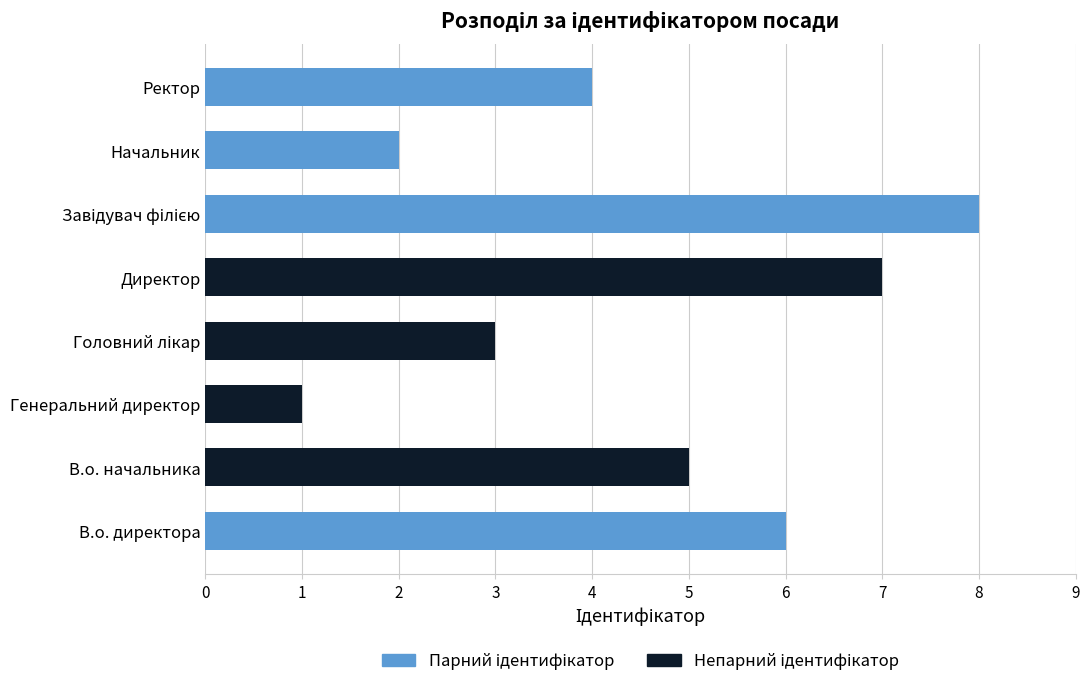

What is the total value across all series at В.о. директора?

6